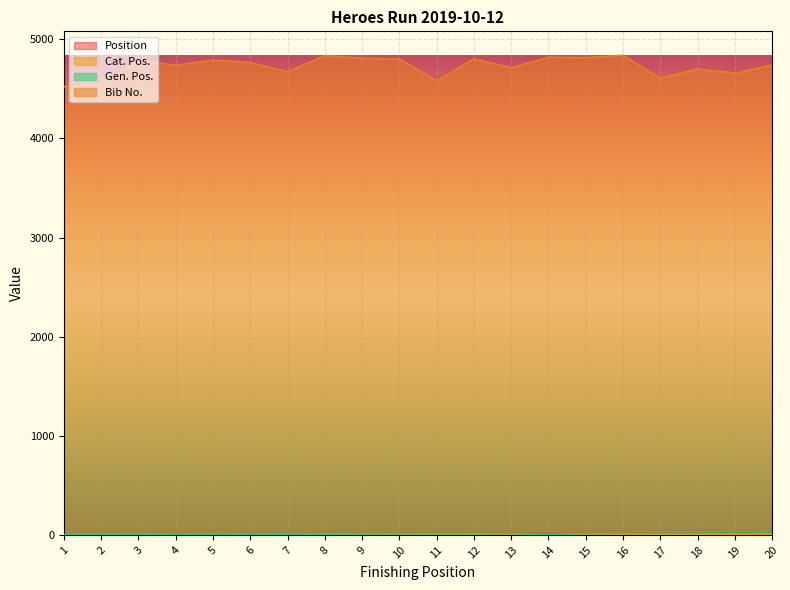

Read the Bib No. value at 8, to the nearest 50.

4850